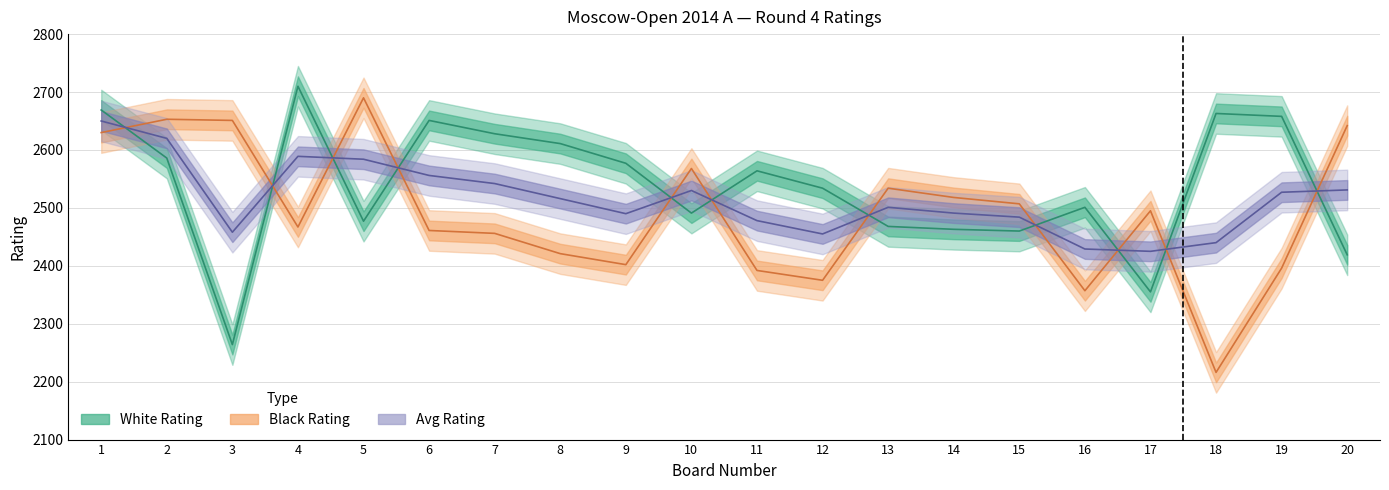

At which label does Black Rating reach its peak?

5